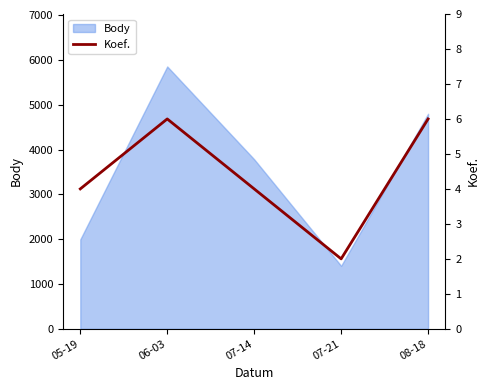

What is the maximum value for Body?

5856